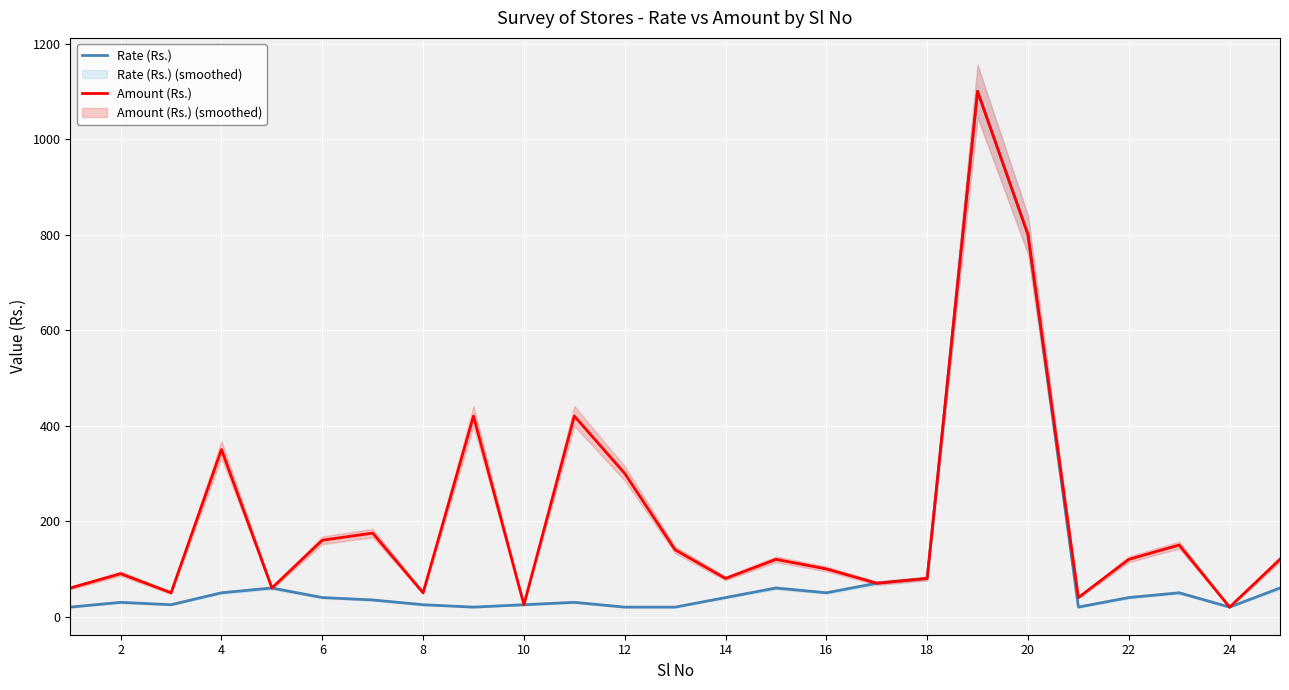

The value of Rate (Rs.) at 16 is 50. True or false?

True